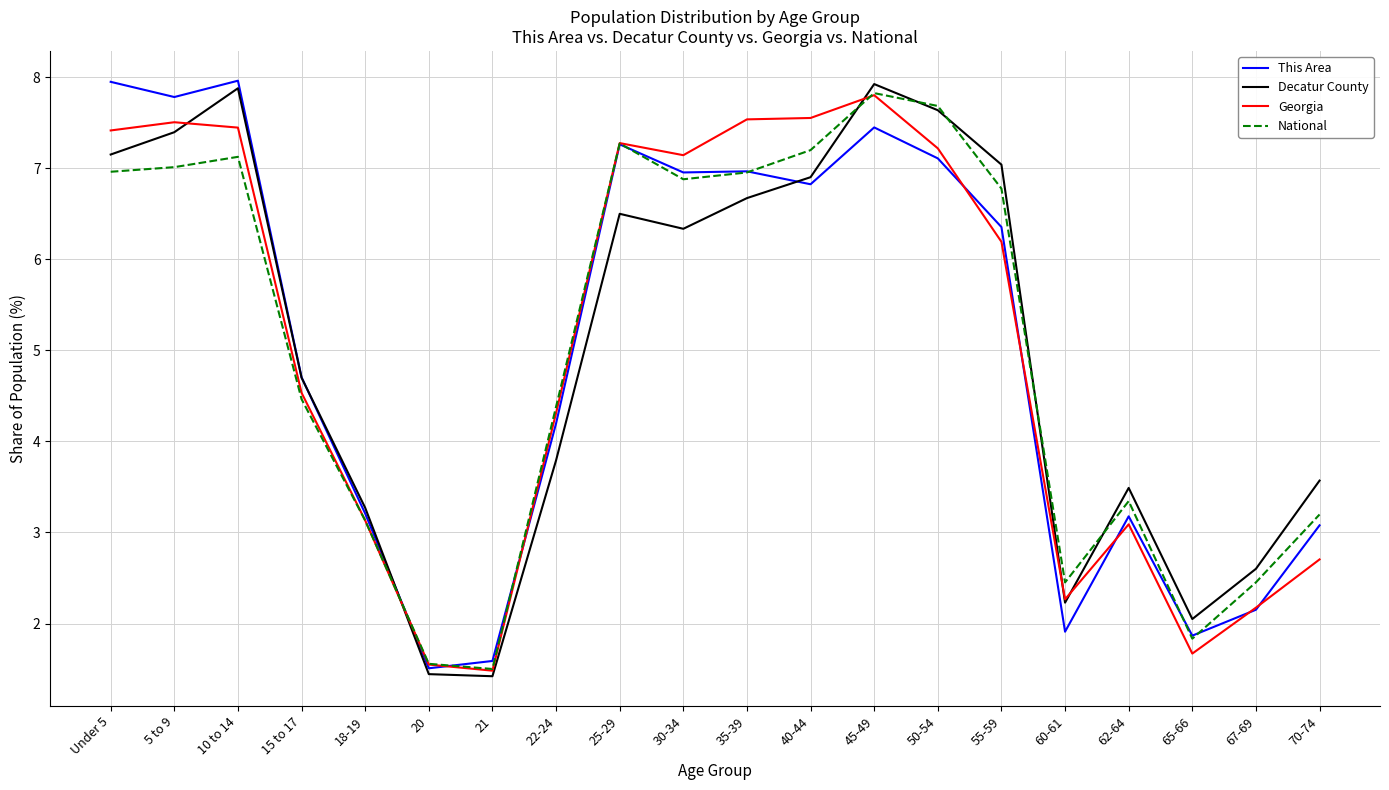

What value does the Georgia series have at 50-54?

7.2